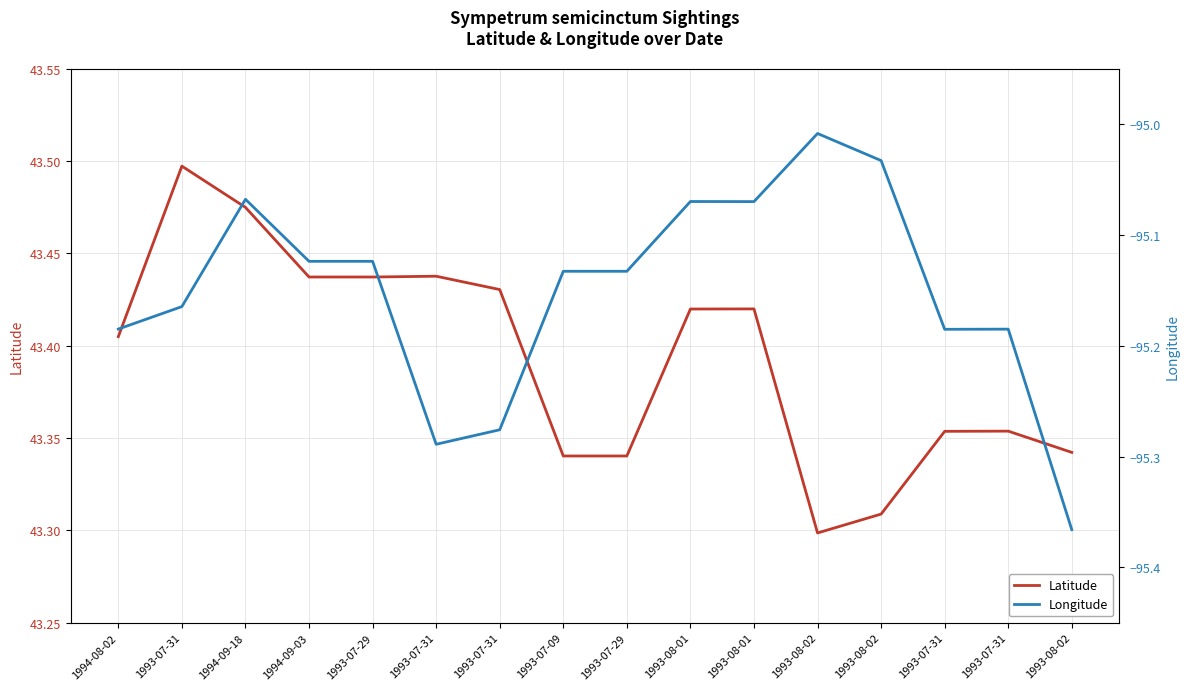

What is the average value of the Longitude series?

-95.2